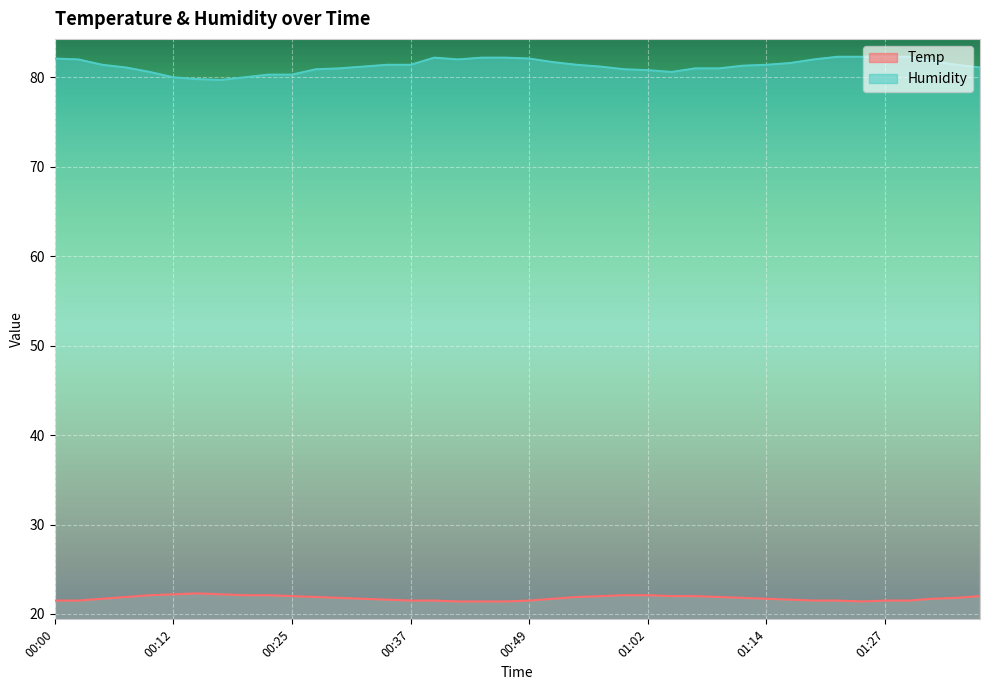

Where is Humidity nearest to the value 81?

00:29